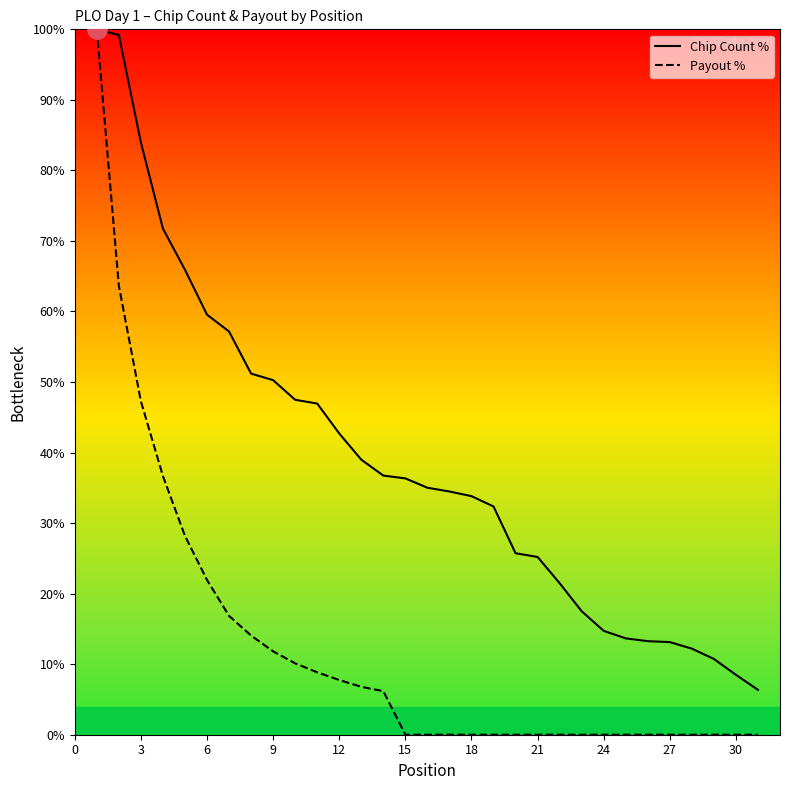

True or false: Chip Count % has more than 2 interior local peaks.

False